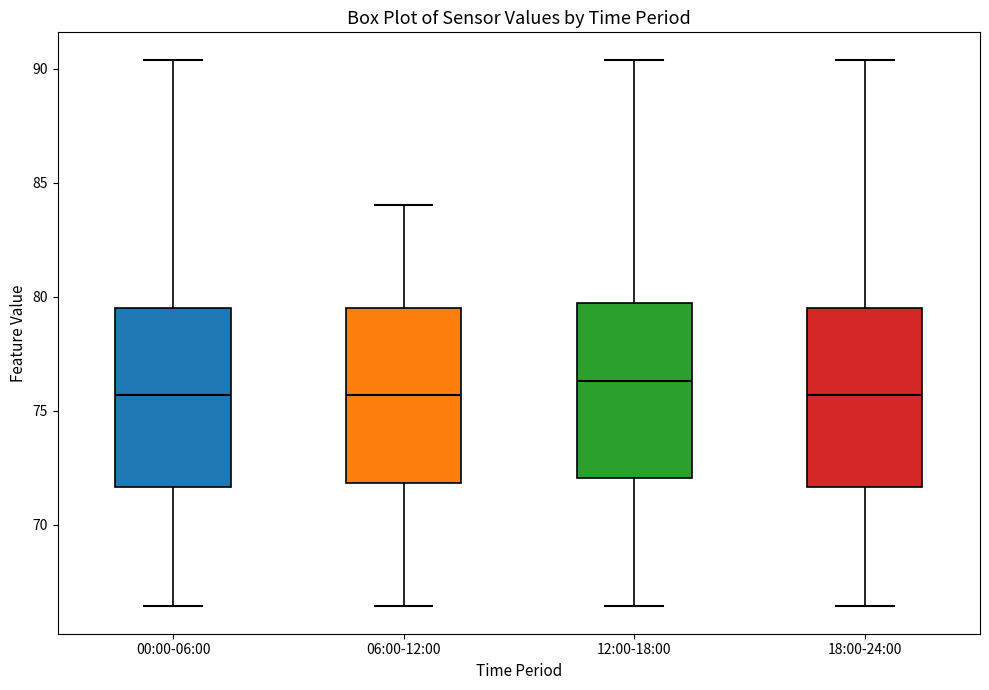

Reading left to right, read every box against the y-axis: the position of its median line, the range the box covers, and the ends of its whiskers. The values are not printed on the chart, so give them approximately, as read against the axis.

00:00-06:00: median 75.5, box 71.5 to 79.5, whiskers 66.5 to 90.5
06:00-12:00: median 75.5, box 72.0 to 79.5, whiskers 66.5 to 84.0
12:00-18:00: median 76.5, box 72.0 to 79.5, whiskers 66.5 to 90.5
18:00-24:00: median 75.5, box 71.5 to 79.5, whiskers 66.5 to 90.5